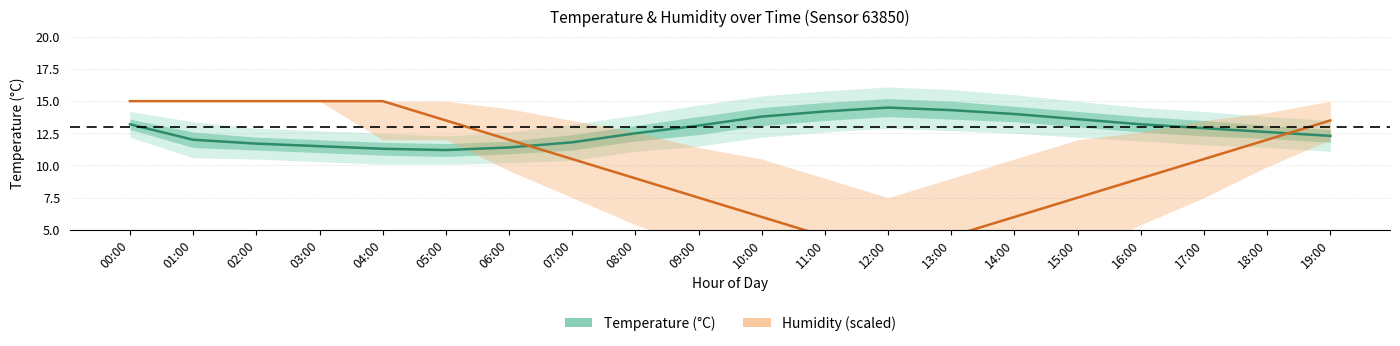

What is the difference between the second highest and second lowest values in the Temperature series?

3.0